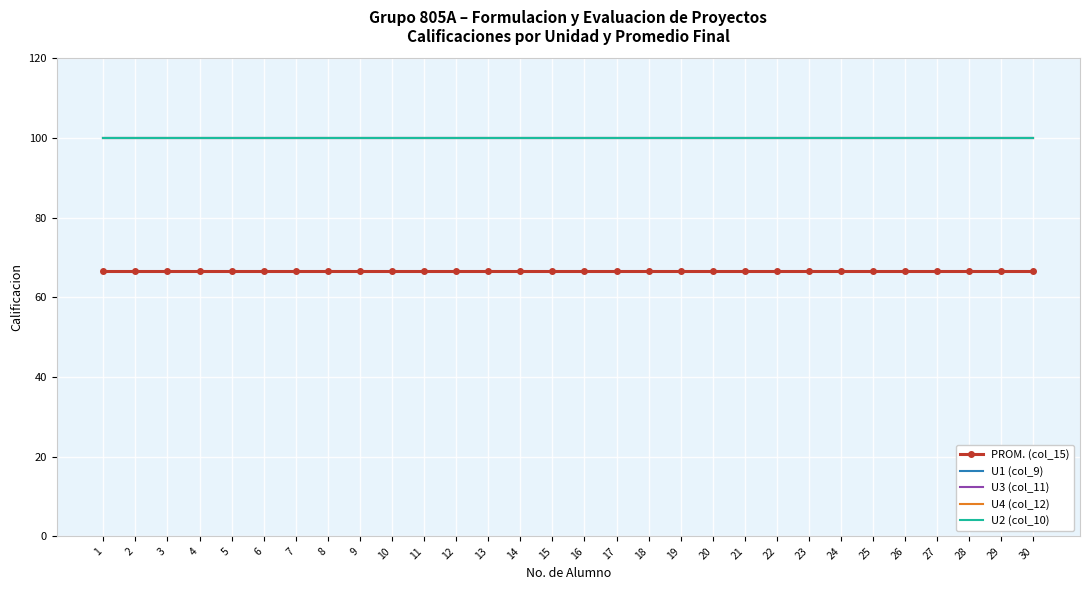

What is the sum of the U2 (col_10) values at 2 and 1?

200.0